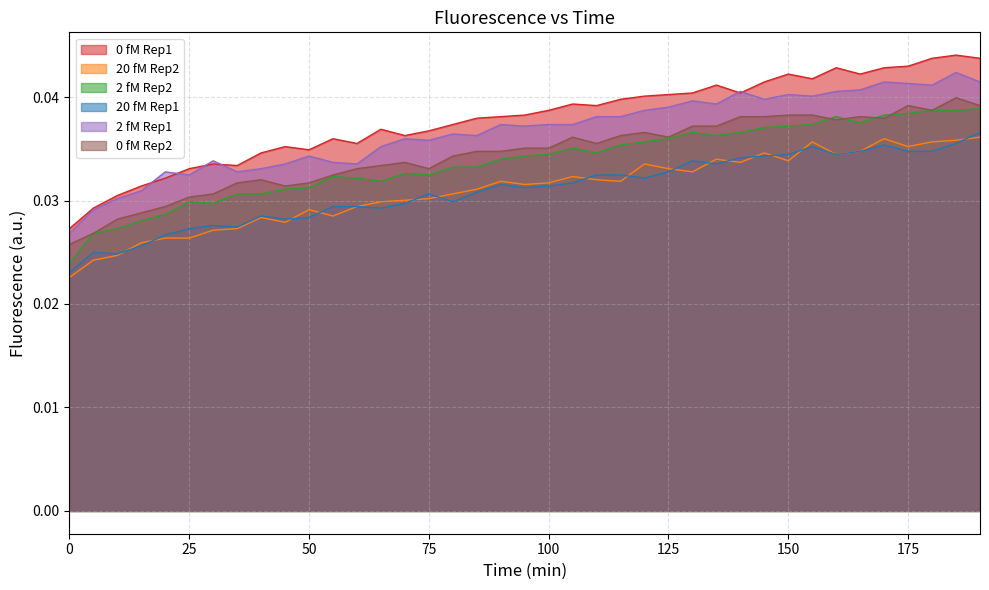

Where is the first local minimum for 20 fM Rep2?

45